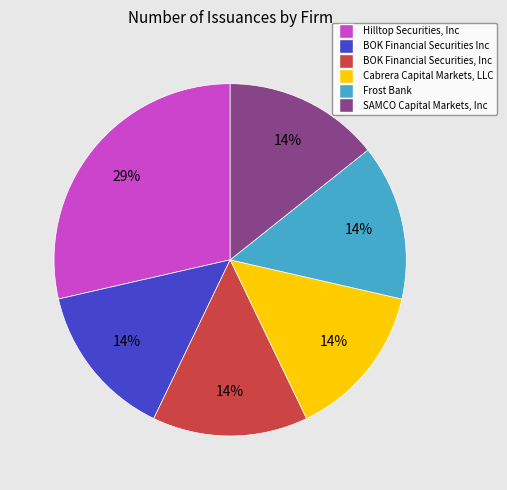

To the nearest percent, what portion does Cabrera Capital Markets, LLC represent?

14%